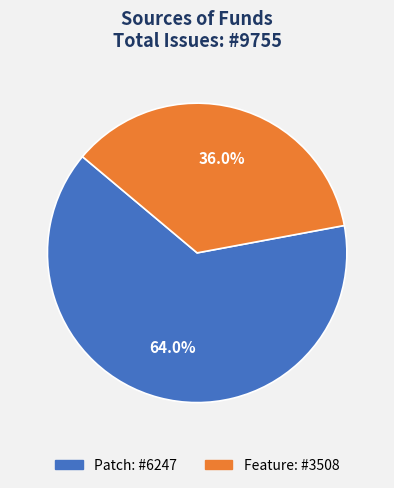

How many segments does this pie chart have?

2